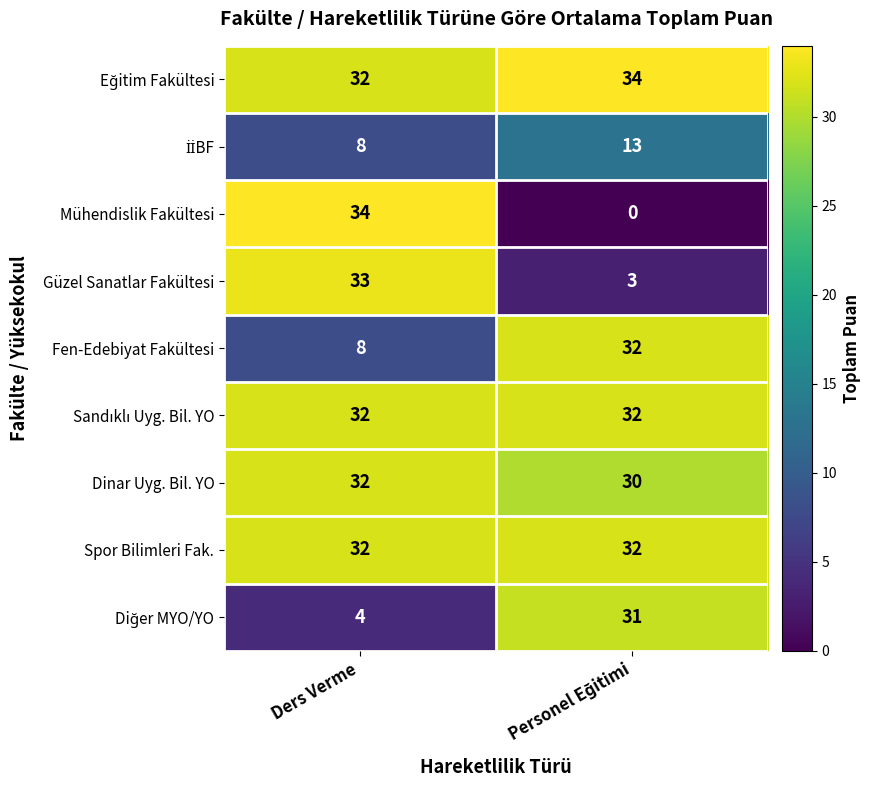

Which series has the widest spread of values?

Mühendislik Fakültesi